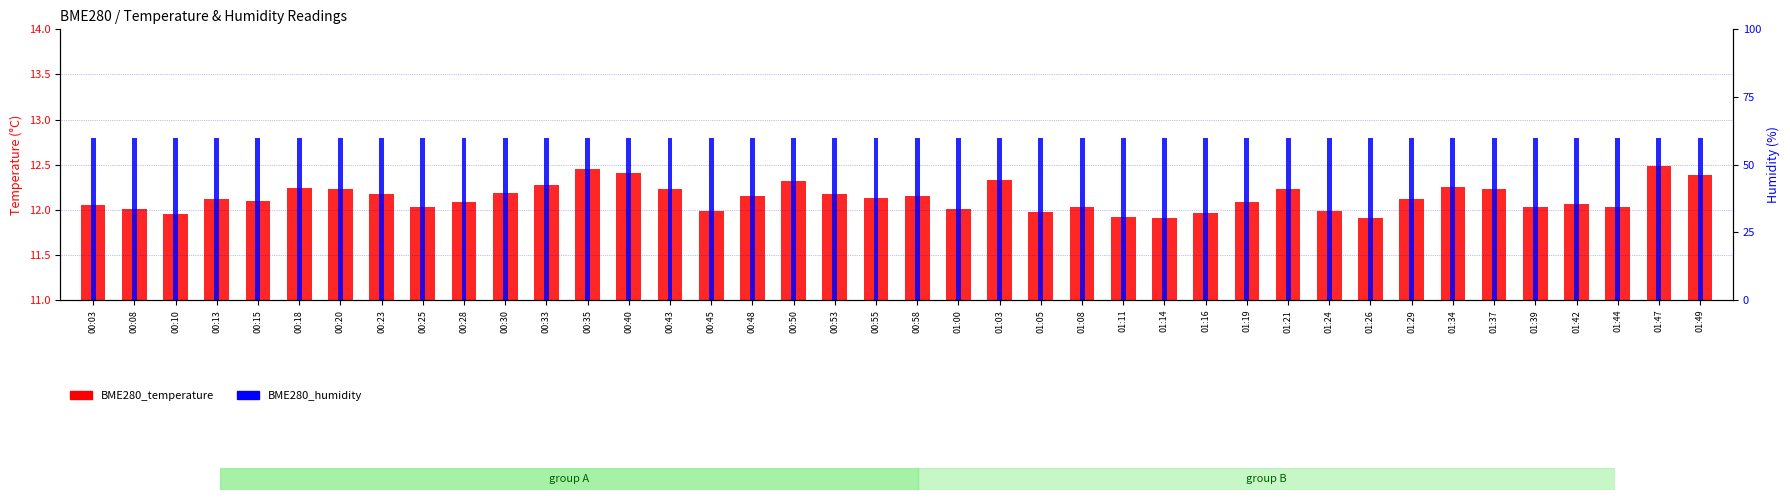

What is the label of the 5th bar from the right?

01:39